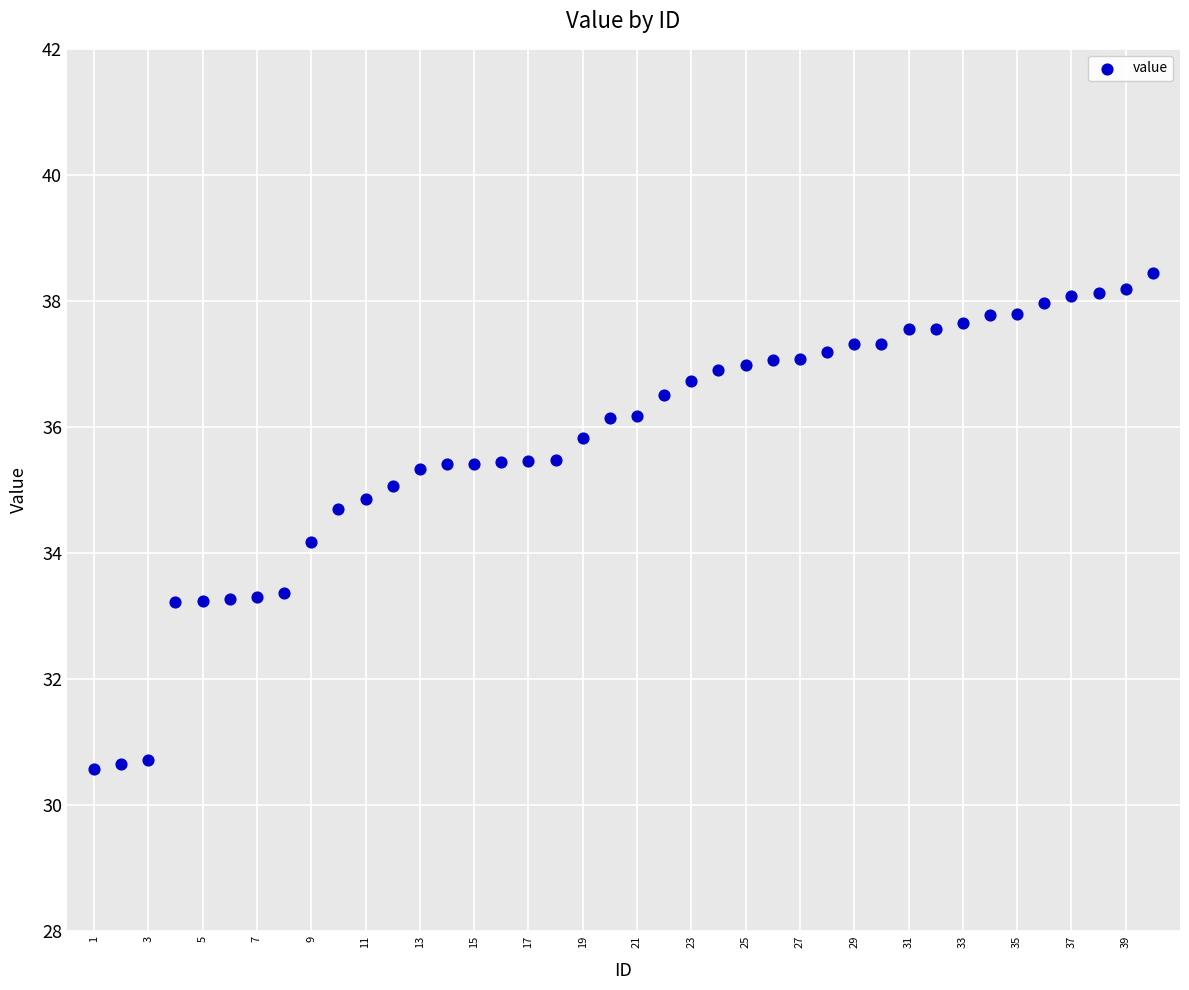

What is the range of X values (max minus min)?

39.0